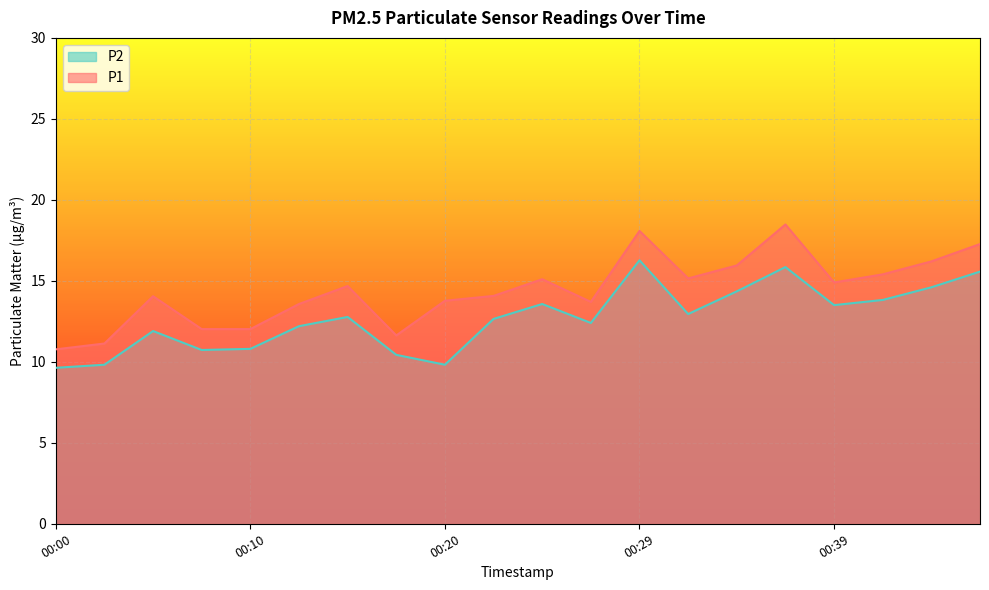

True or false: P1 and P2 intersect in this chart.

False